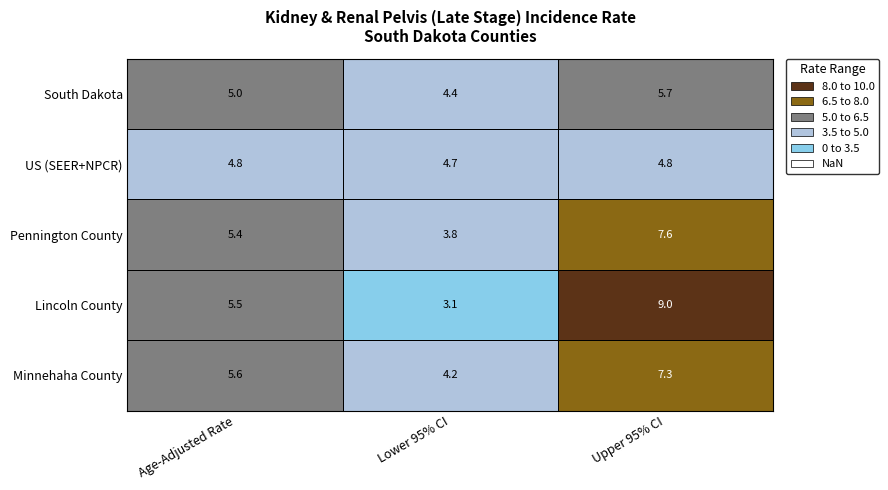

What is the difference between the highest and lowest values at Age-Adjusted Rate?

0.8